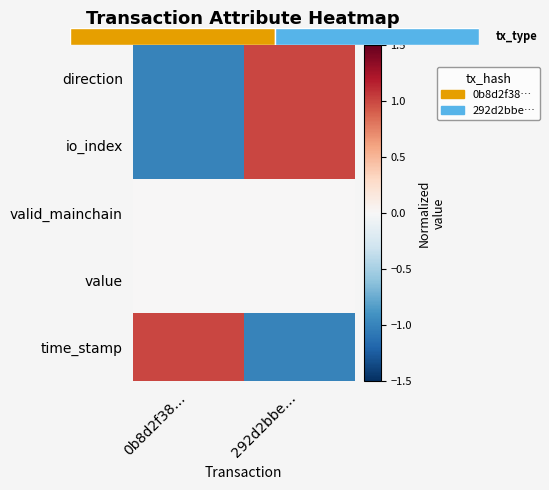

Reading right to left, transcribe all the data shown in this chart.

direction: 292d2bbe…=1	0b8d2f38…=-1
io_index: 292d2bbe…=1	0b8d2f38…=-1
valid_mainchain: 292d2bbe…=0	0b8d2f38…=0
value: 292d2bbe…=0	0b8d2f38…=0
time_stamp: 292d2bbe…=-1	0b8d2f38…=1